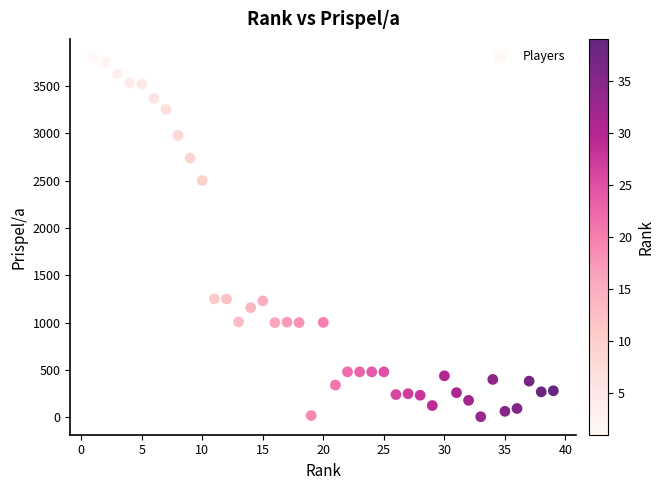

What Y value in the scatter plot is closest to 1906?

2500